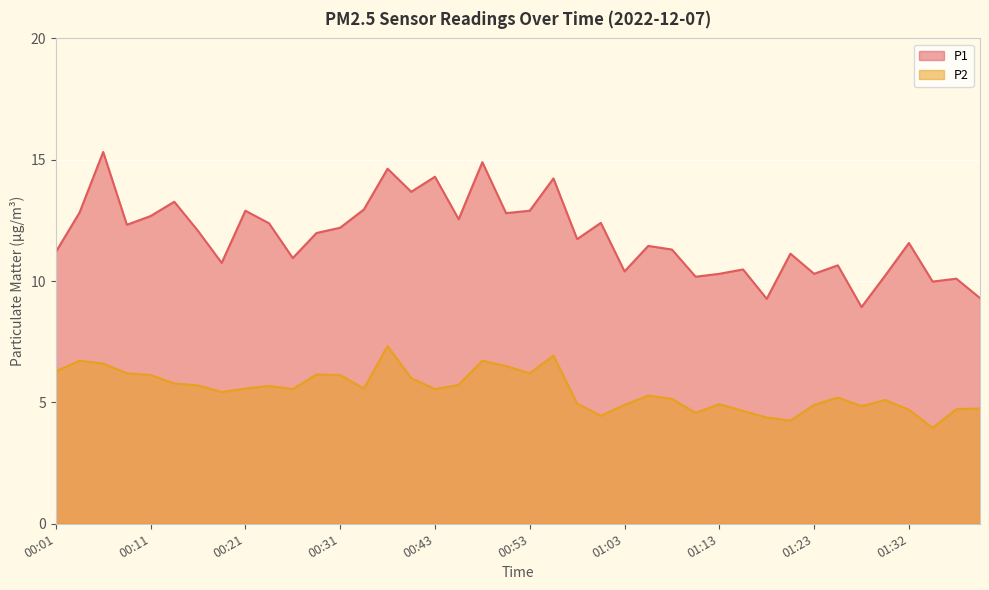

At how many categories does at least one series exceed 6?

40